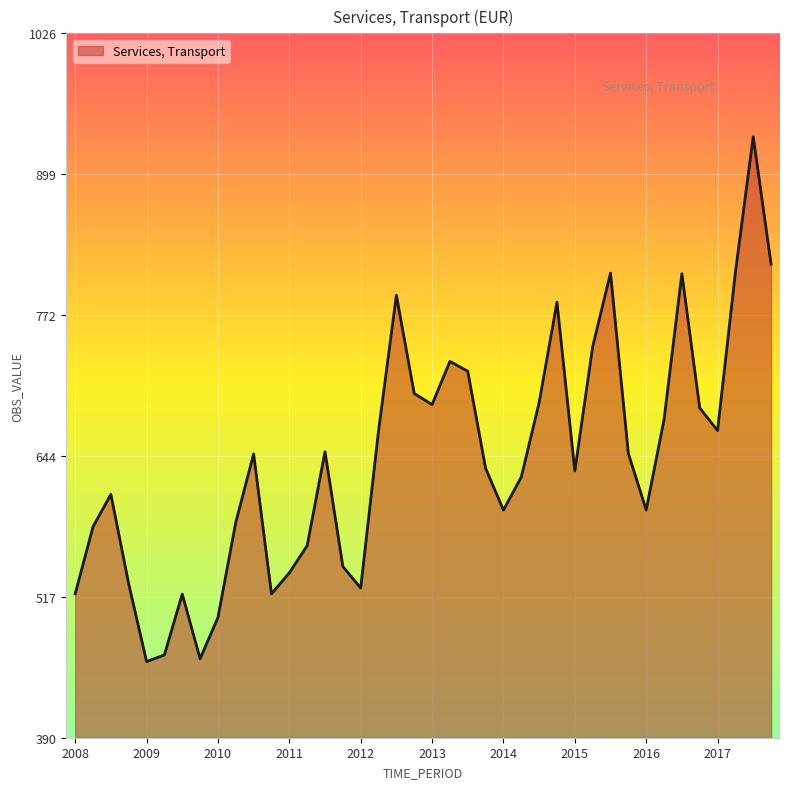

What is the maximum value shown in the chart?

932.8